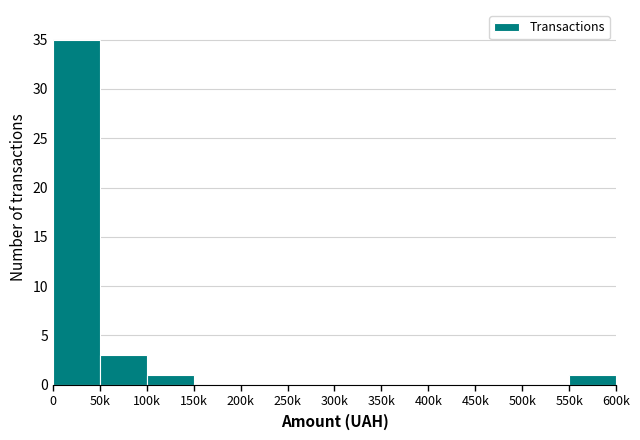

Reading left to right, list all the values displayed in this chart.

0=35	50k=3	100k=1	150k=0	200k=0	250k=0	300k=0	350k=0	400k=0	450k=0	500k=0	550k=1